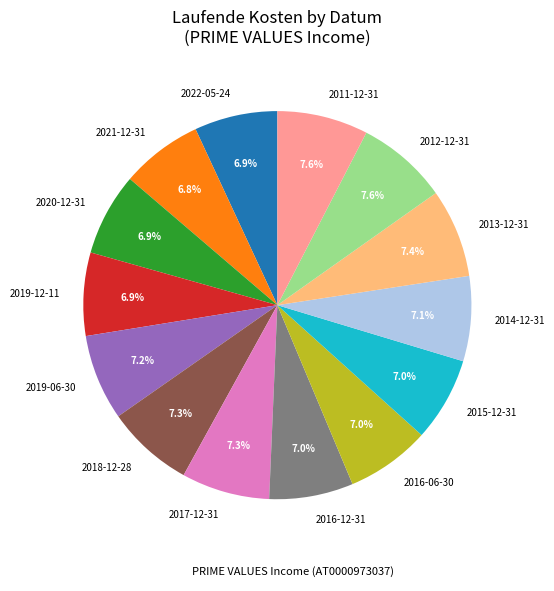

To the nearest percent, what percentage of the pie is 2021-12-31?

7%